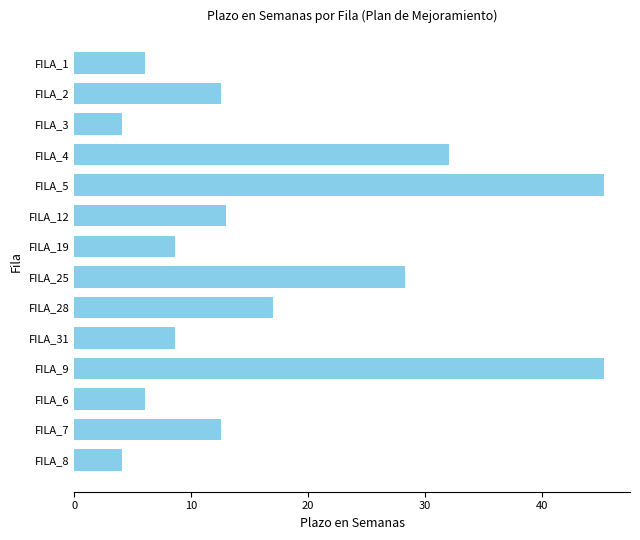

How many series are shown in this chart?

1